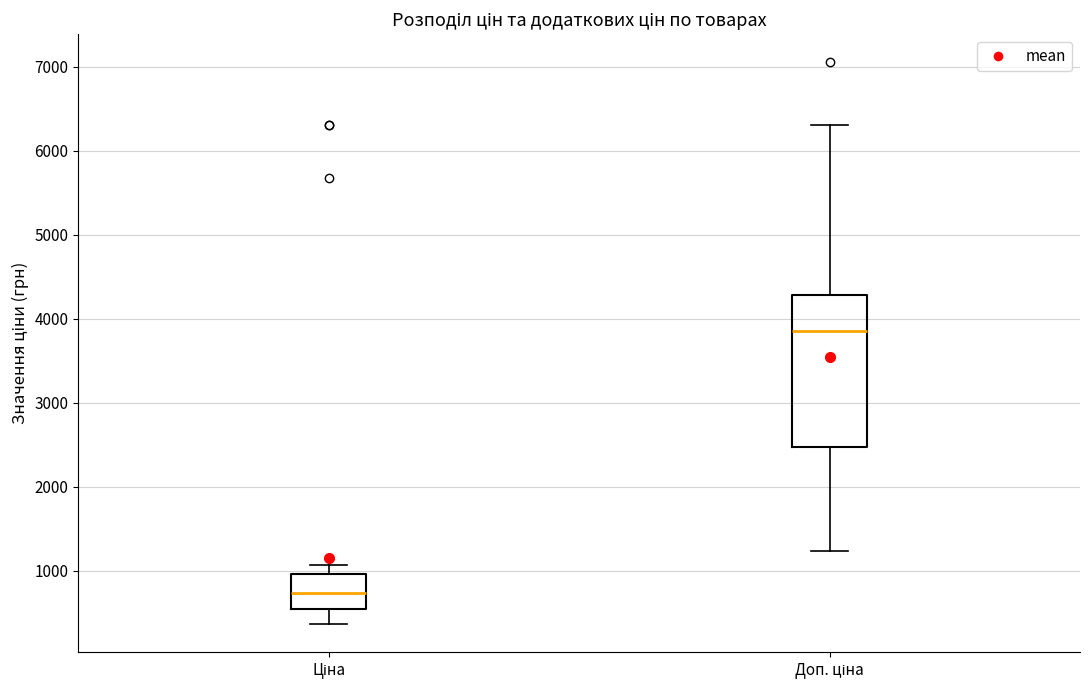

Reading left to right, read every box against the y-axis: the position of its median line, the range the box covers, and the ends of its whiskers. The values are not printed on the chart, so give them approximately, as read against the axis.

Ціна: median 700, box 500 to 1000, whiskers 400 to 1100
Доп. ціна: median 3900, box 2500 to 4300, whiskers 1200 to 6300